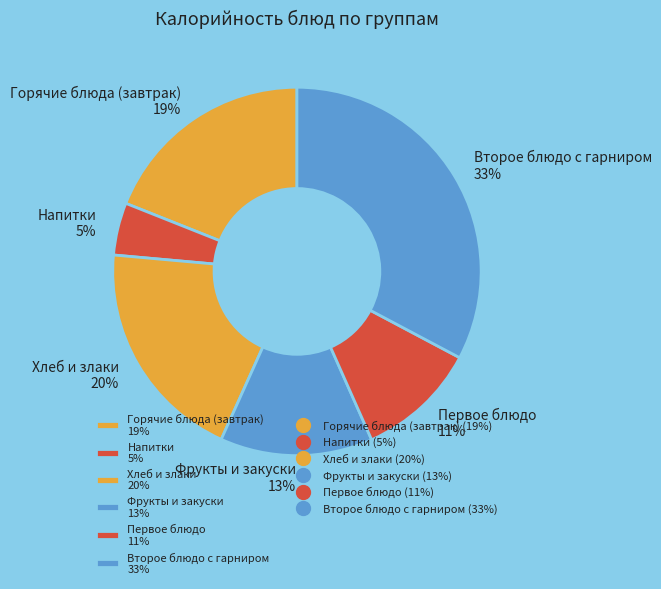

Is it true that Хлеб и злаки 20% is 26% of the pie?

False